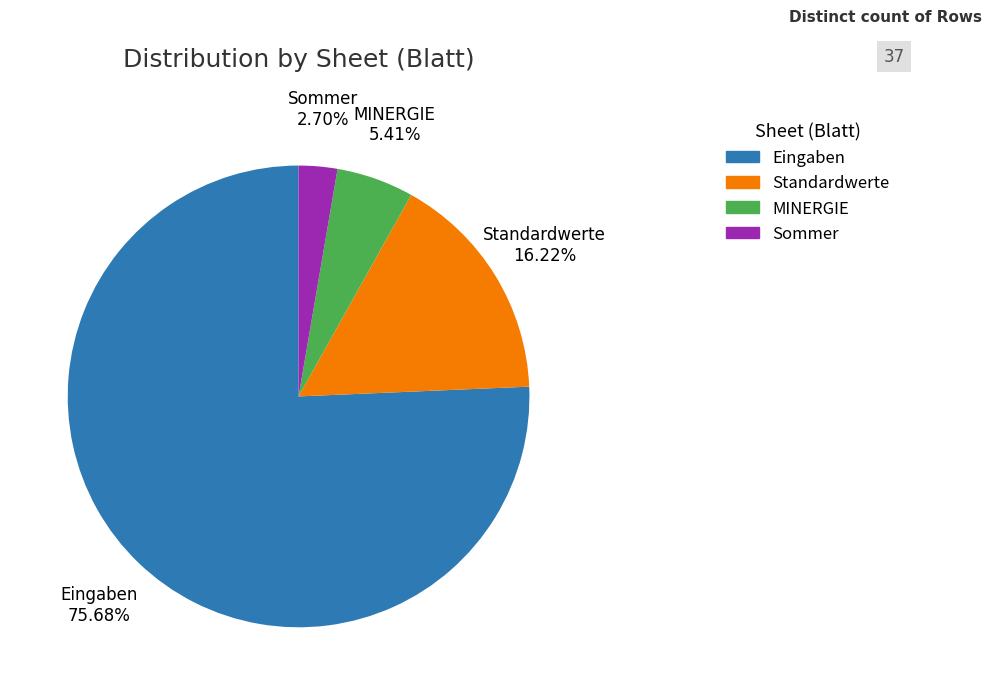

What is the largest slice in the pie chart?

Eingaben